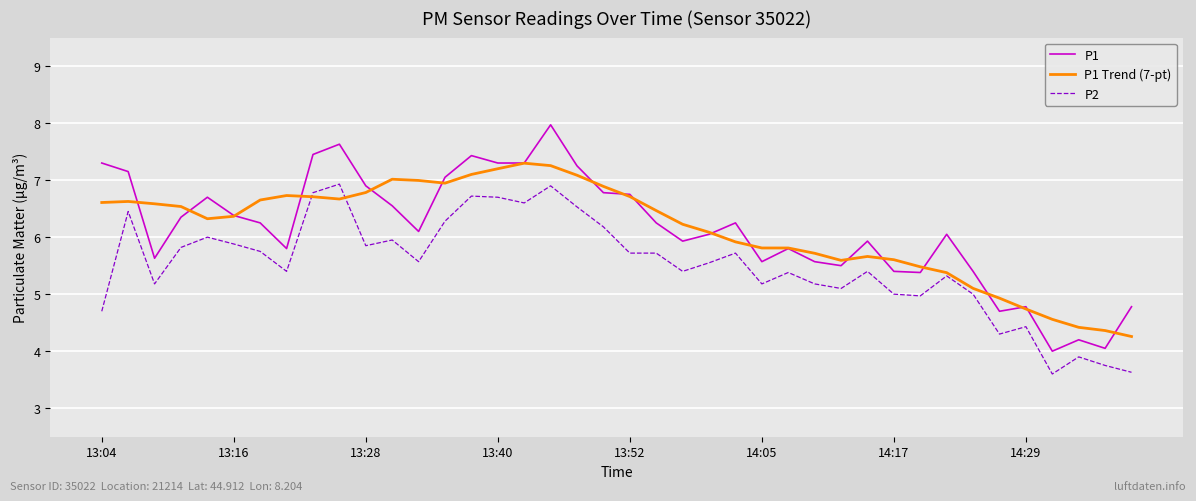

True or false: P1 and P2 intersect in this chart.

False